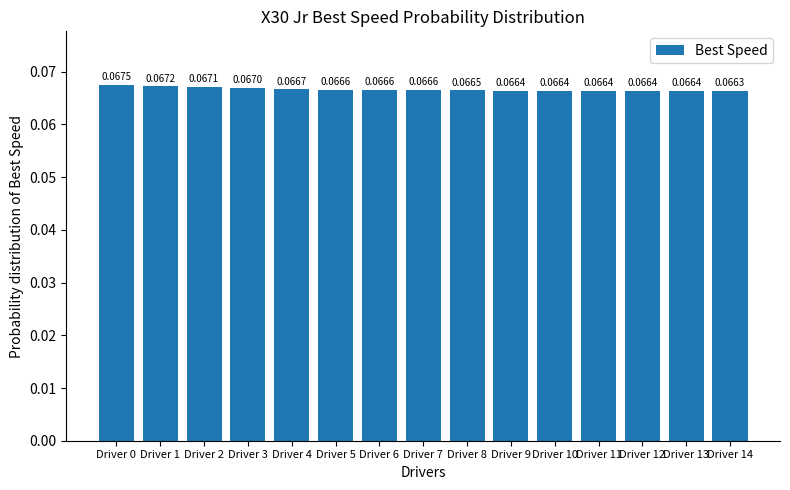

True or false: the data shows 0.0 at Driver 1.

False